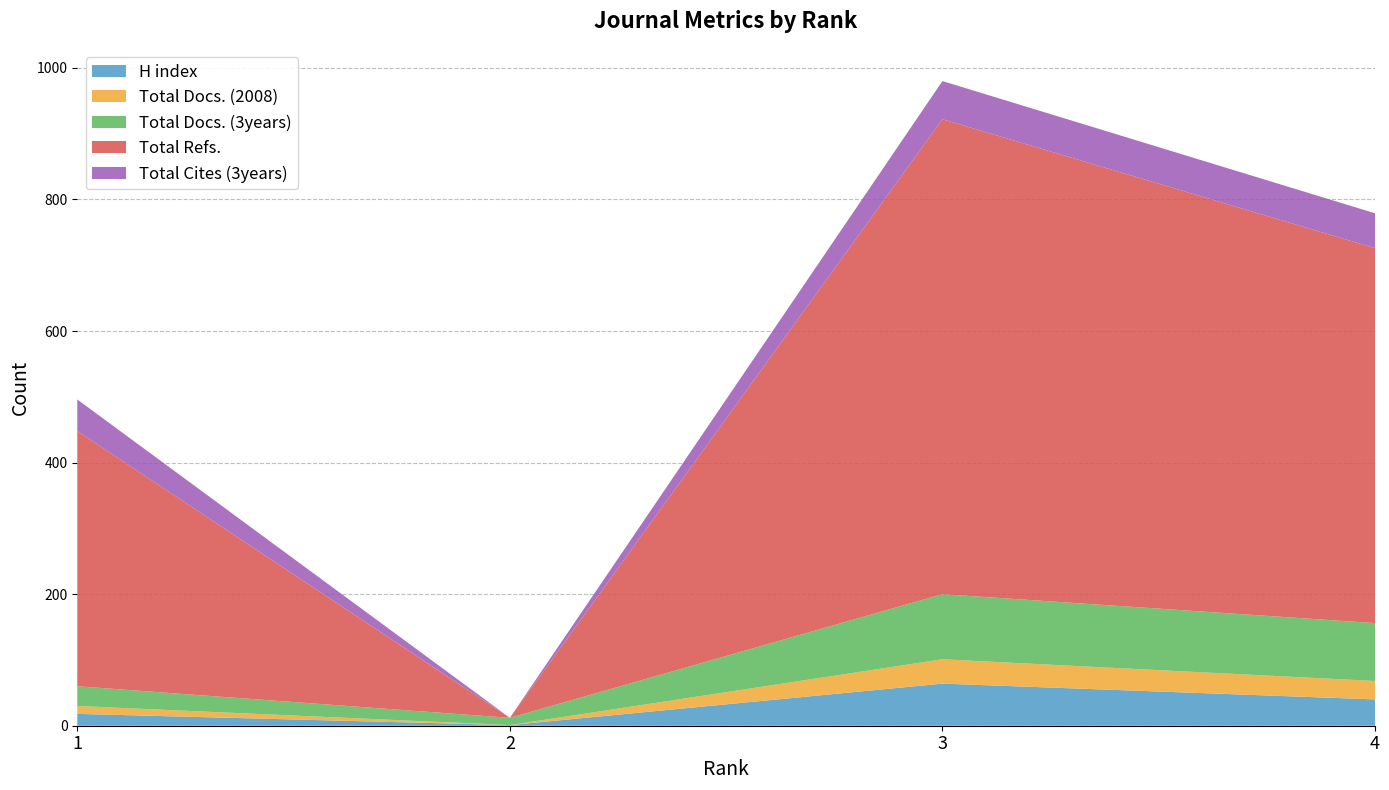

Reading left to right, list all the values displayed in this chart.

H index: 18	1	64	40
Total Docs. (2008): 12	0	37	28
Total Docs. (3years): 30	11	99	88
Total Refs.: 388	0	722	570
Total Cites (3years): 48	0	58	53